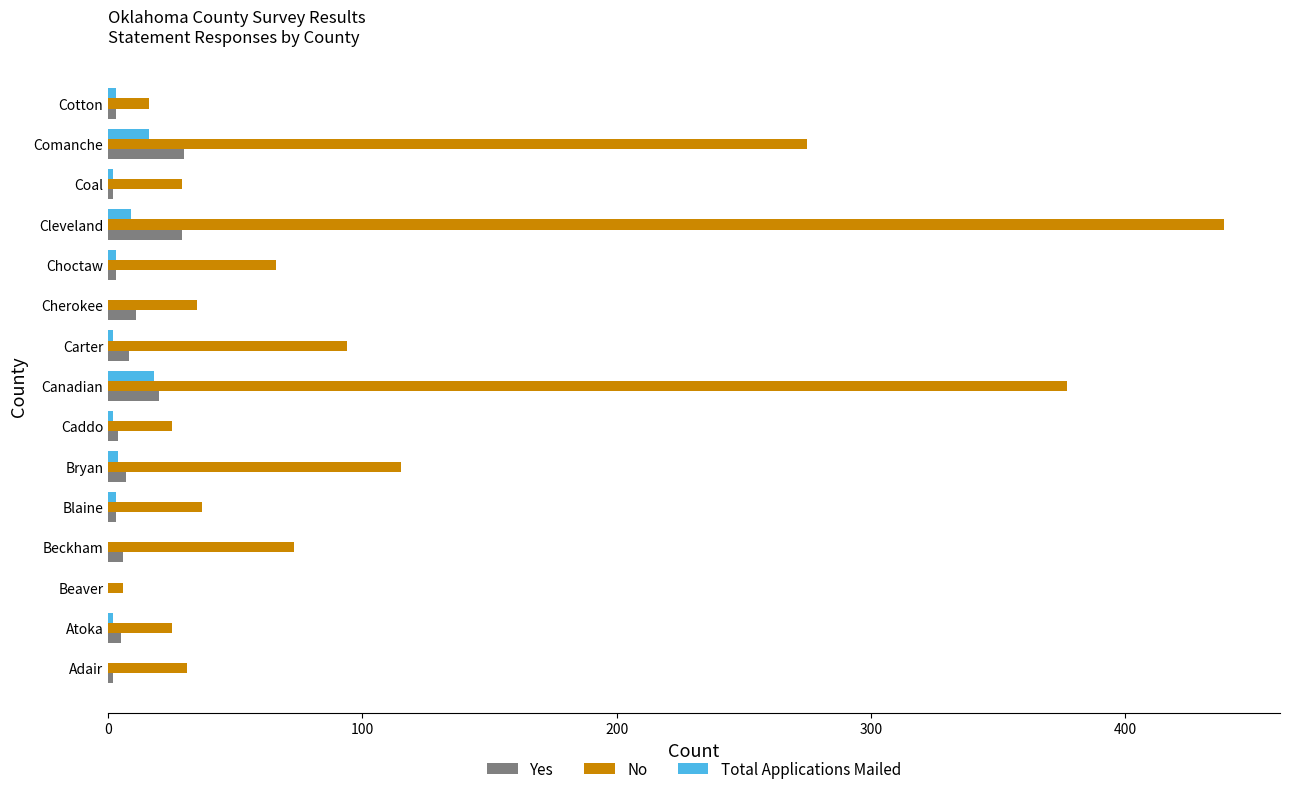

Which series has the largest total across all categories?

No